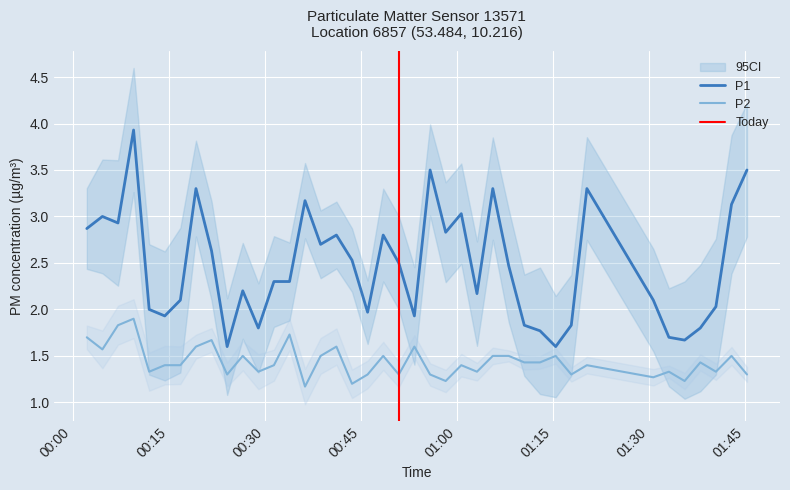

True or false: P1 and P2 intersect in this chart.

False